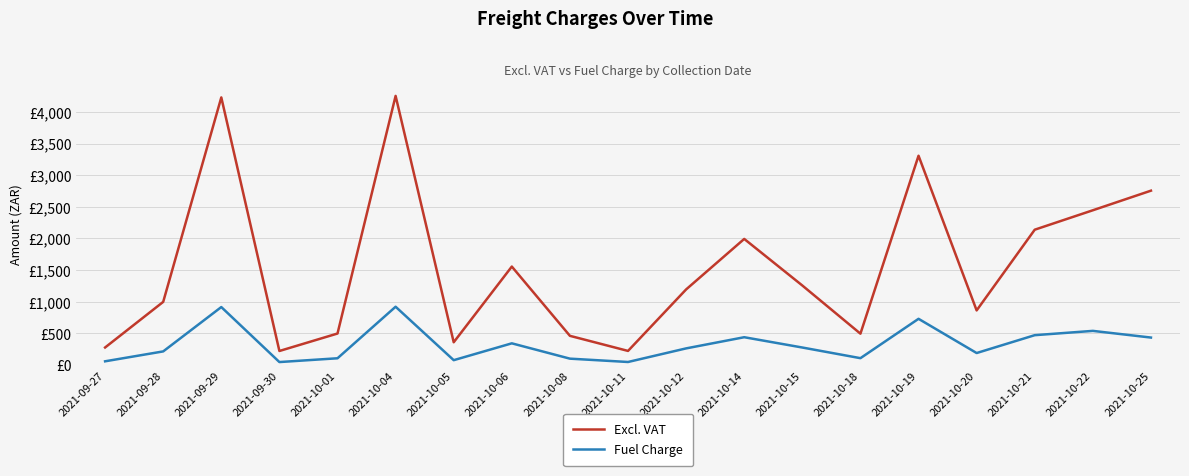

What are all the series names shown in the legend?

Excl. VAT, Fuel Charge